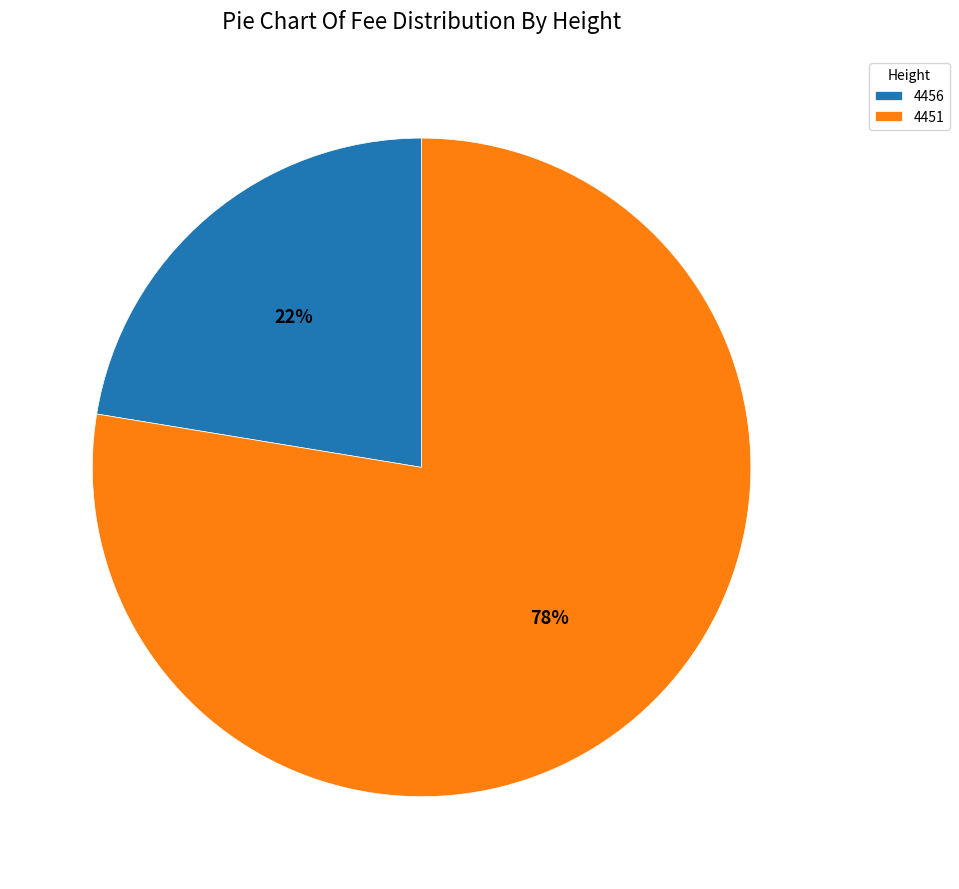

Count the number of slices in the pie.

2